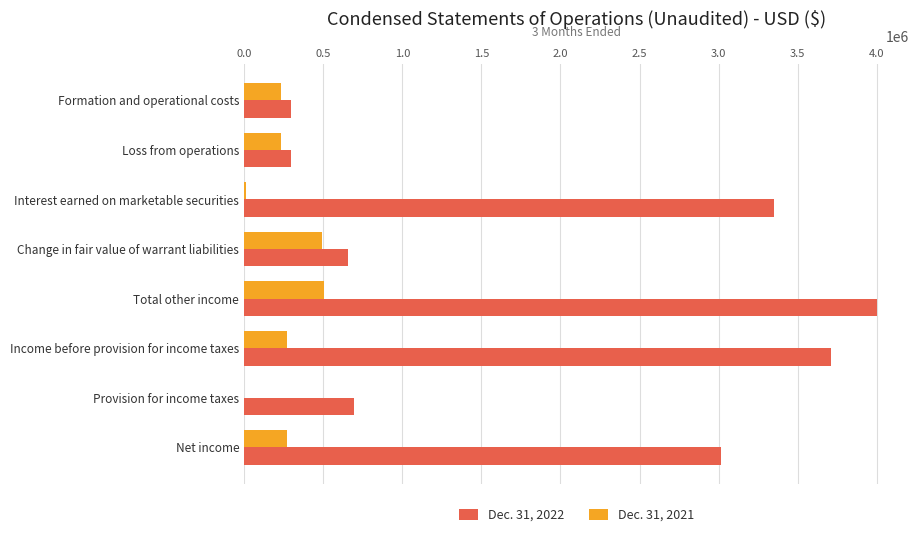

True or false: Dec. 31, 2021 has a value of 232810 at Loss from operations.

True